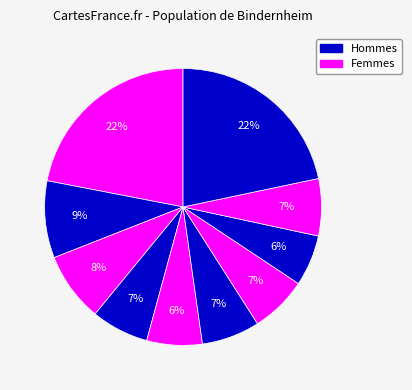

To the nearest percent, what is the difference between the largest and smallest slice percentages?

16%